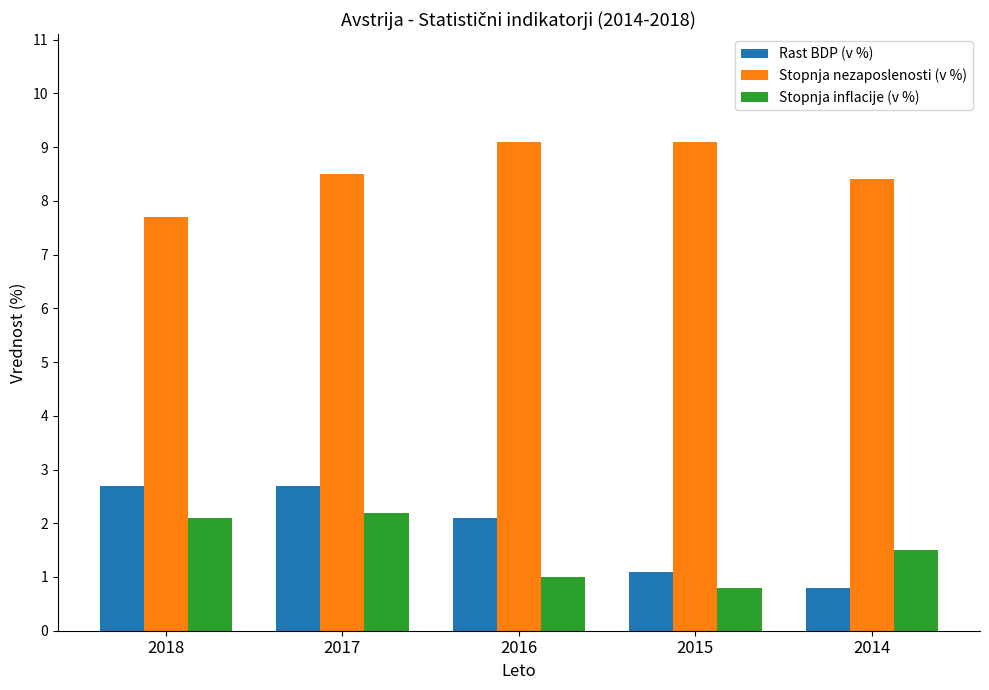

Is it true that Stopnja inflacije (v %) equals 1.0 at 2016?

True